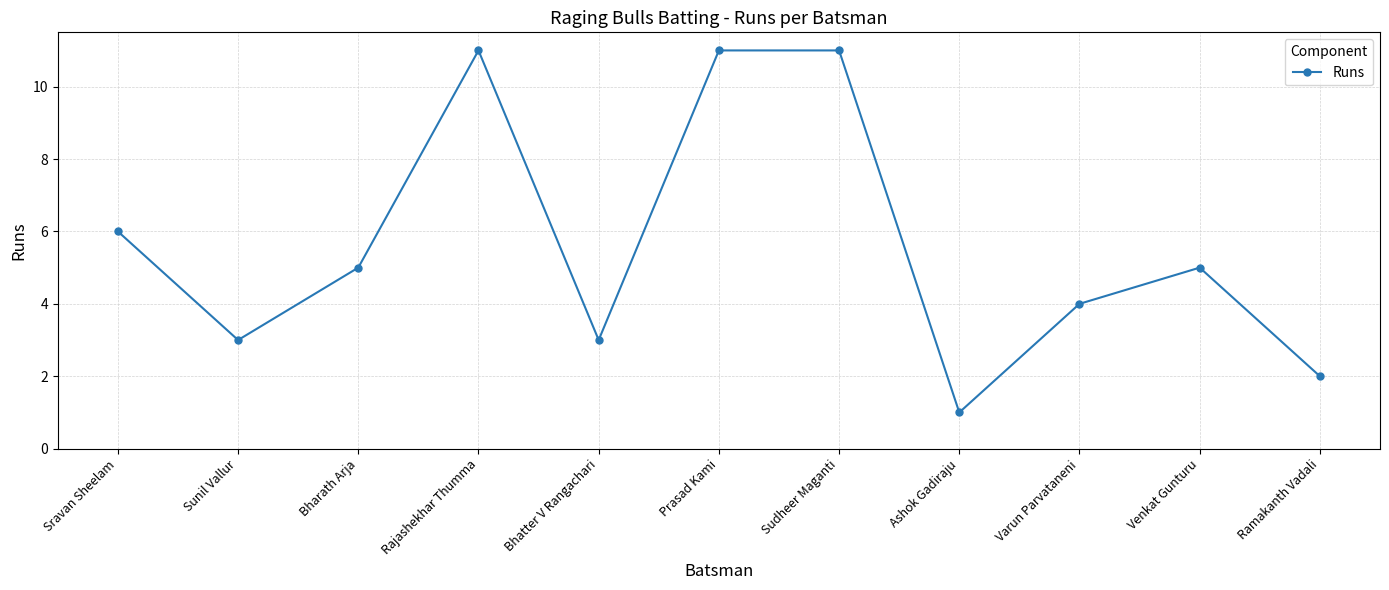

Reading left to right, what are all the values shown in this chart?

6	3	5	11	3	11	11	1	4	5	2